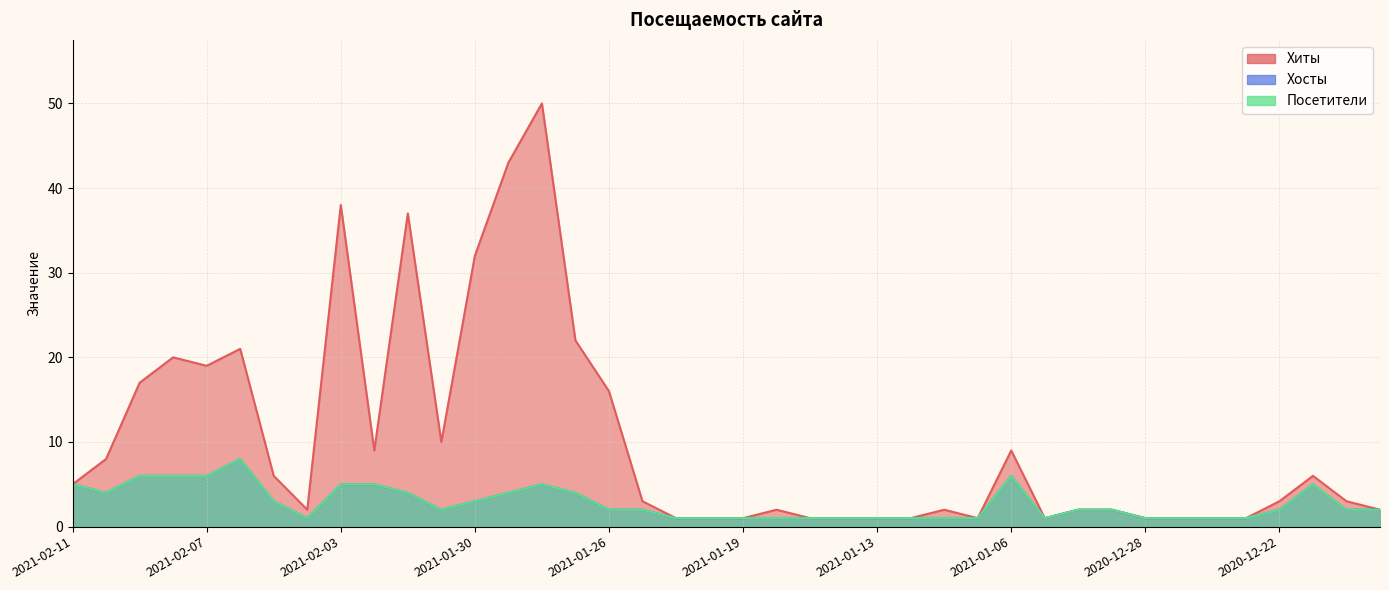

What is the smallest value displayed?

1